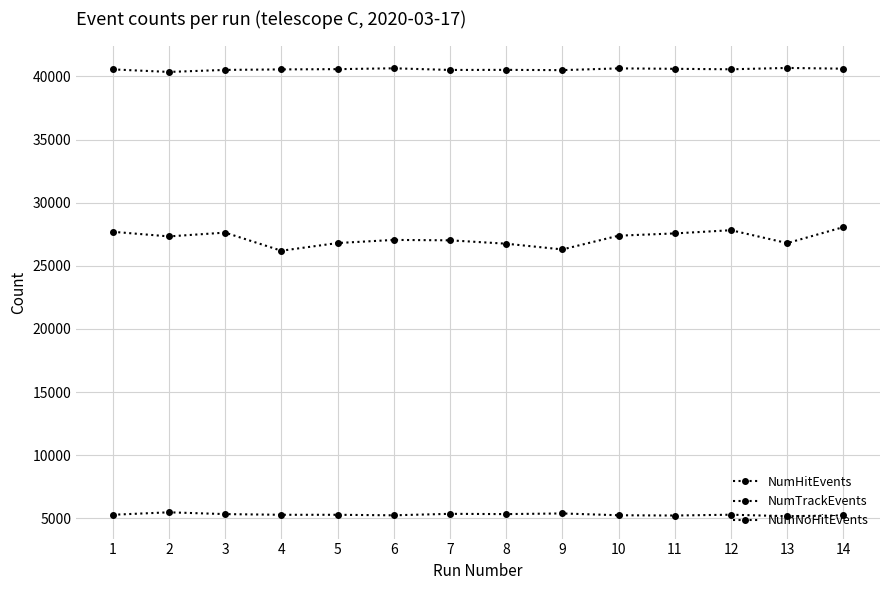

Reading left to right, list all the values displayed in this chart.

NumHitEvents: 40563	40361	40521	40561	40582	40649	40518	40525	40504	40642	40608	40571	40678	40618
NumTrackEvents: 27697	27330	27631	26195	26804	27051	27020	26752	26297	27388	27566	27821	26798	28068
NumNoHitEvents: 5275	5470	5328	5273	5273	5233	5349	5328	5379	5237	5216	5279	5164	5221